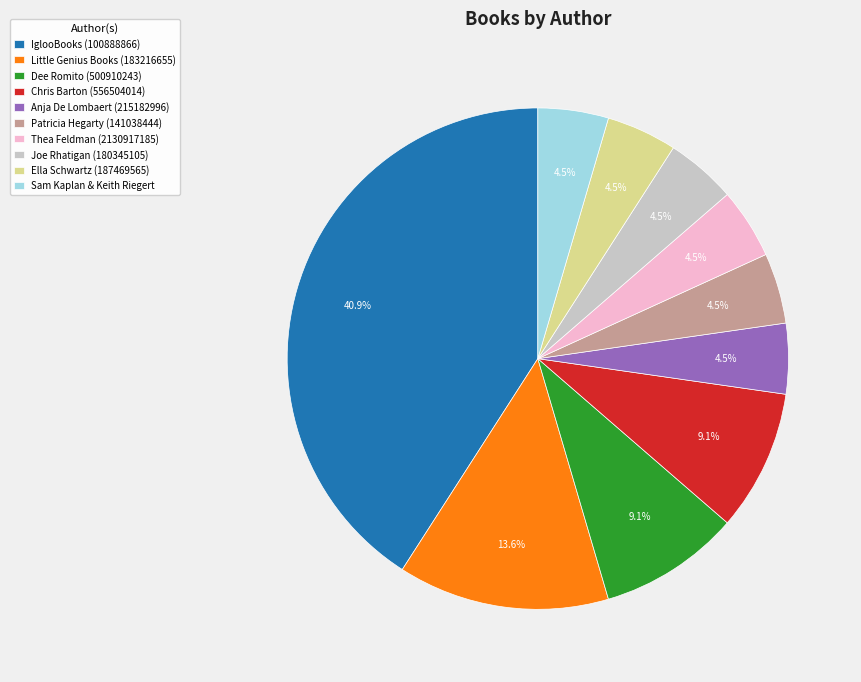

Is the sum of Little Genius Books (183216655) and Joe Rhatigan (180345105) greater than half?

No